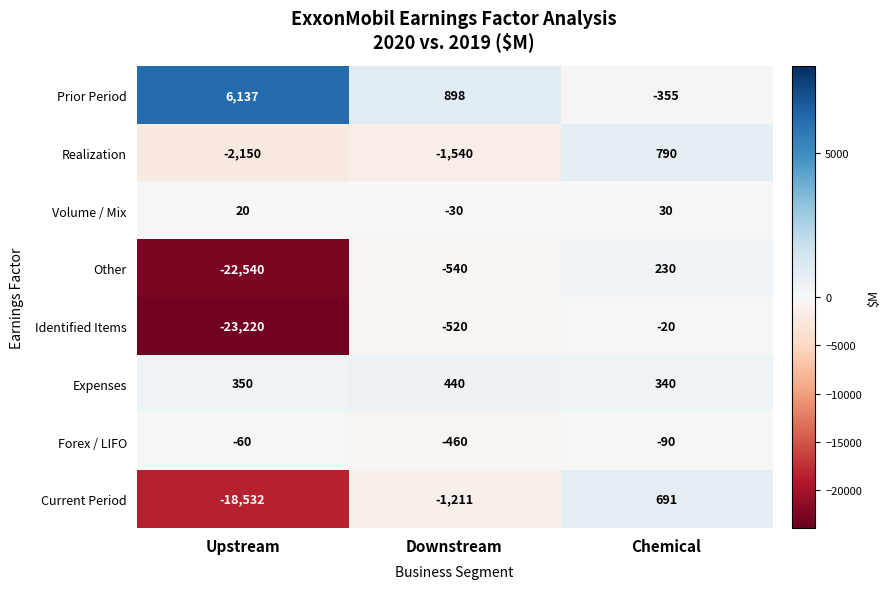

Which series has the largest range (max minus min)?

Identified Items